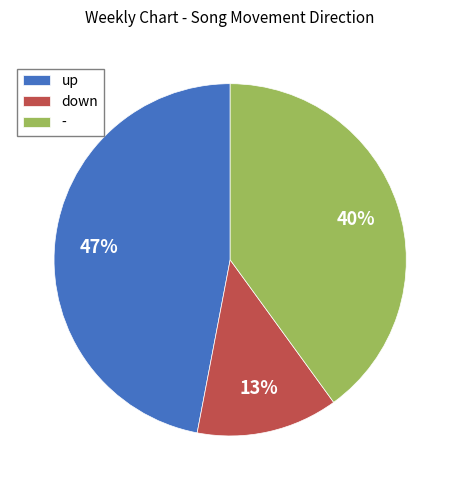

Approximately how many times larger is the value at - compared to down?

3.1